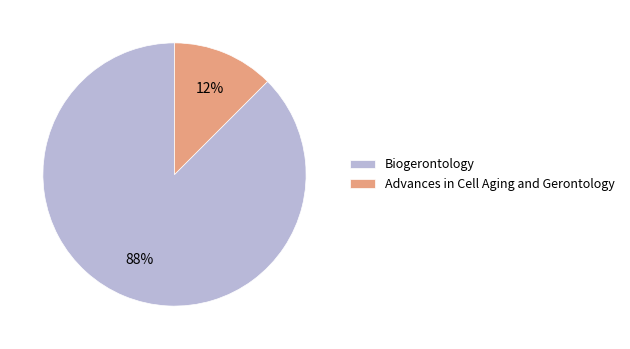

What is the largest slice in the pie chart?

Biogerontology